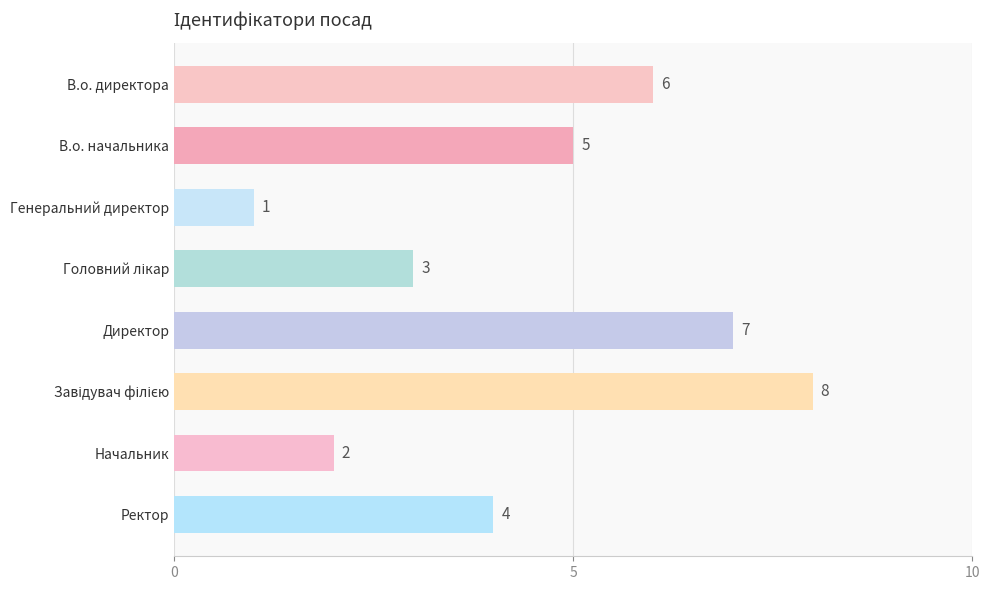

Which category has the lowest value across all series?

Генеральний директор